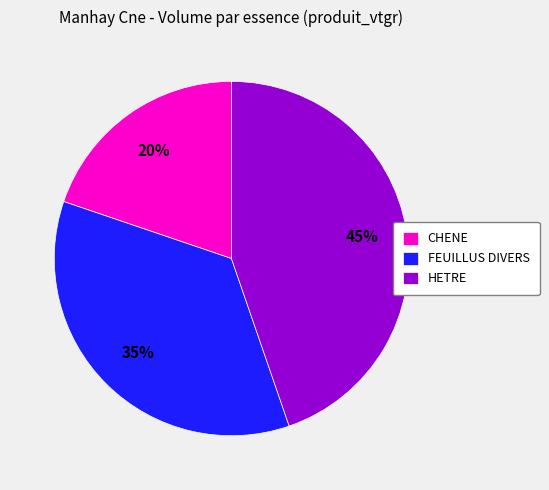

Count the number of slices in the pie.

3